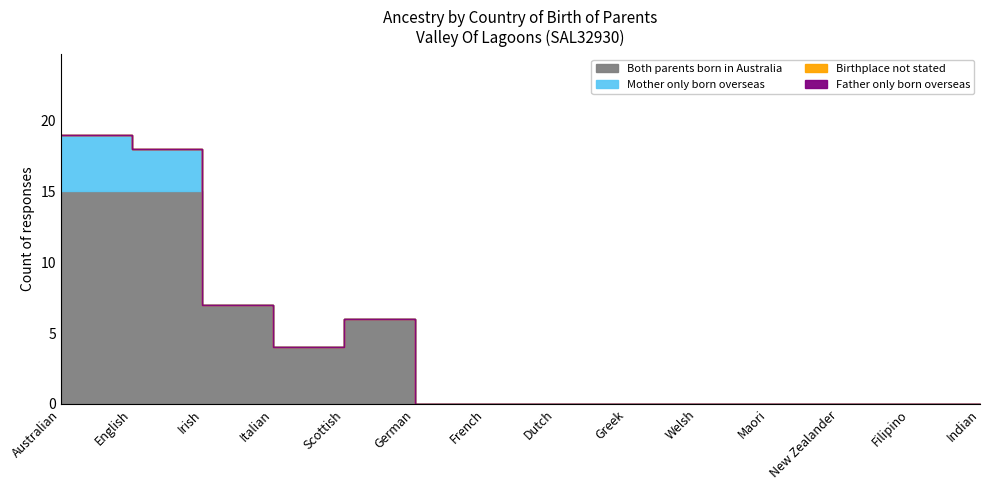

True or false: Both parents born in Australia and Mother only born overseas cross at least once.

False